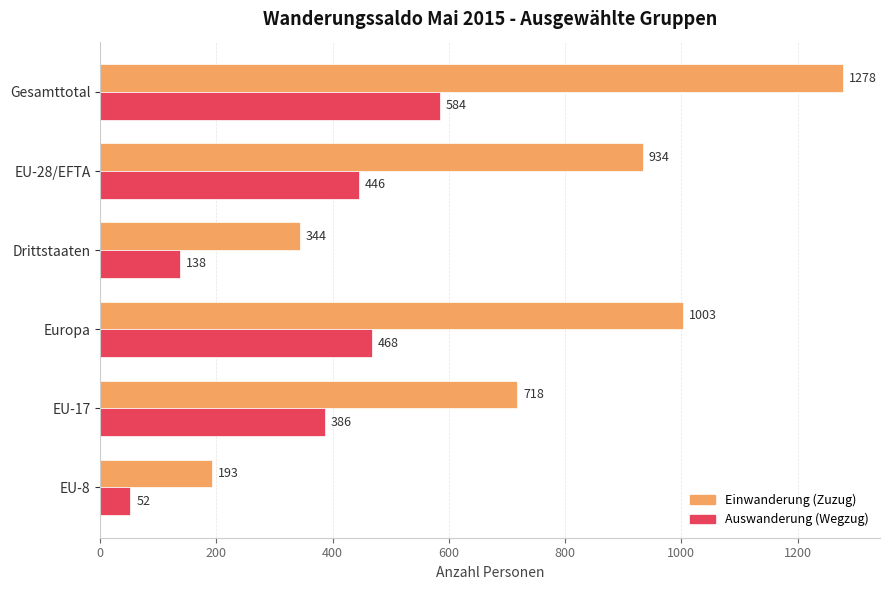

What is the total value across all series at EU-17?

1104